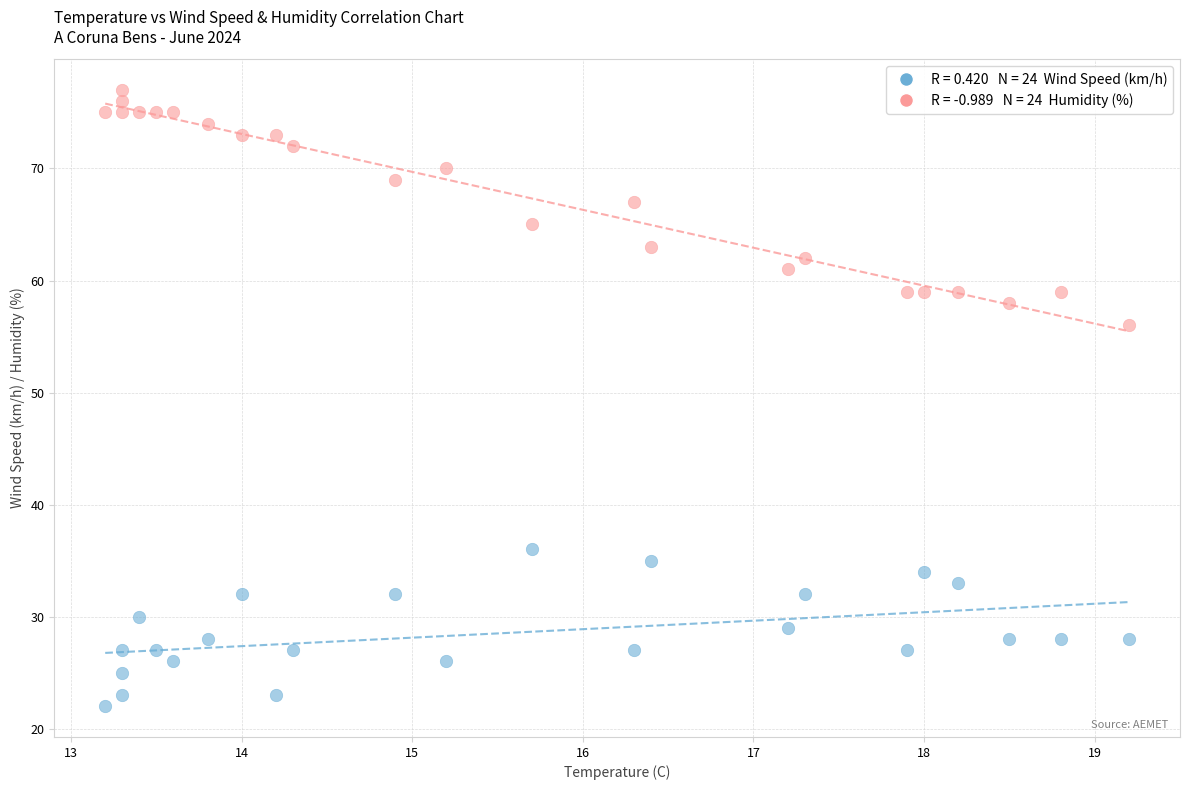

Across all series, what Y value is closest to 49?

56